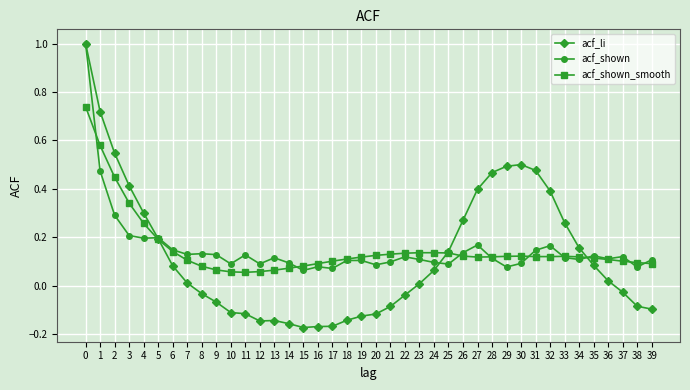

Which series has the widest spread of values?

acf_li